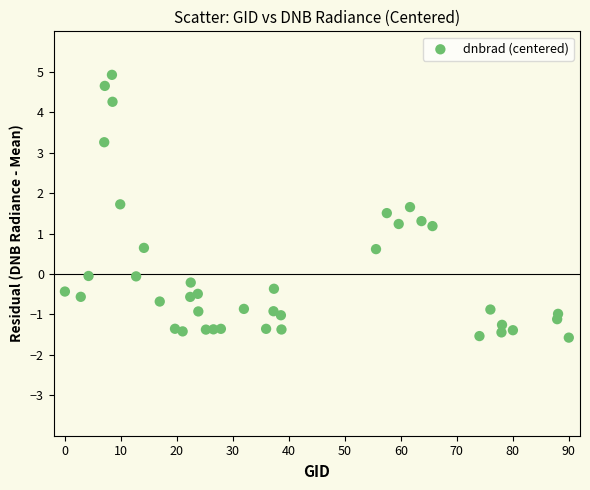

What is the range of X values (max minus min)?

90.0